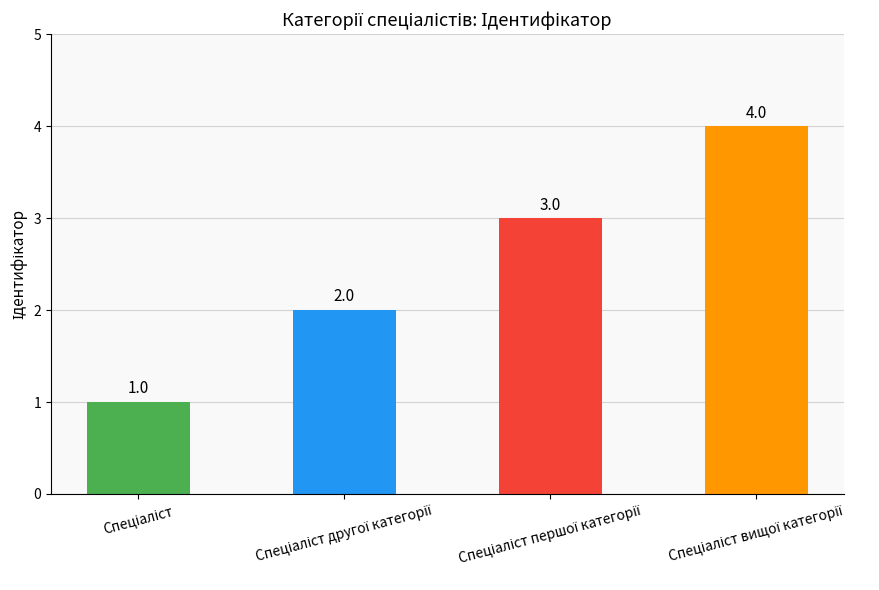

How many values are between 2 and 4?

3